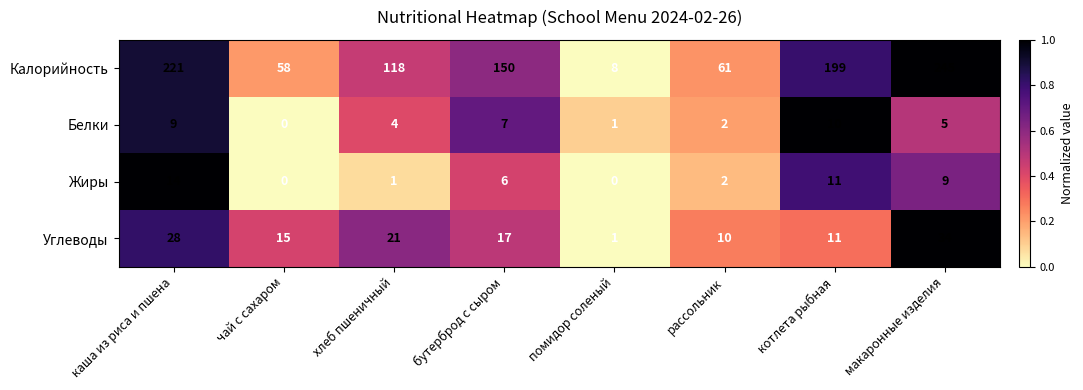

Which category has the lowest value in the Калорийность series?

помидор соленый